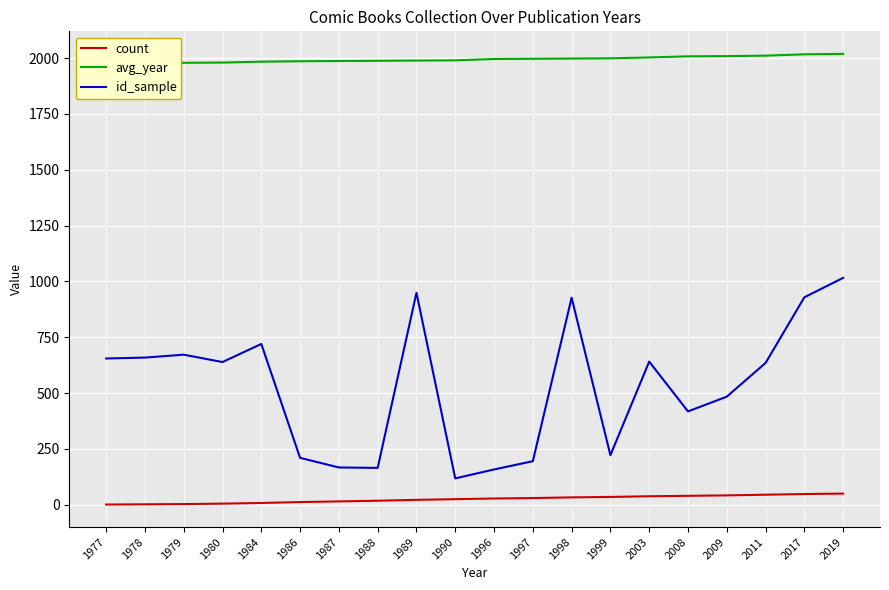

What is the greatest value displayed?

2019